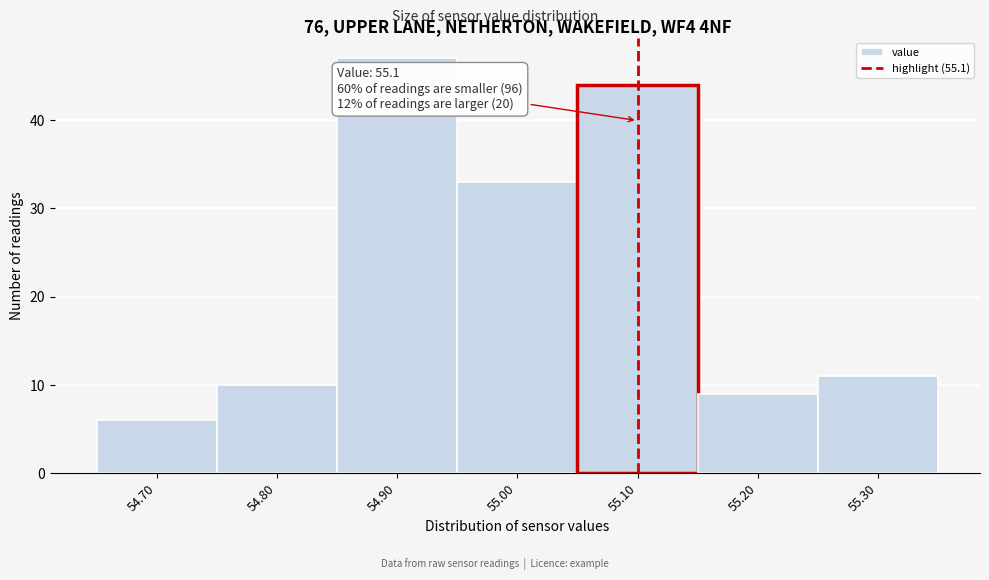

Which range on the x-axis has the tallest bar?

54.85 to 54.95